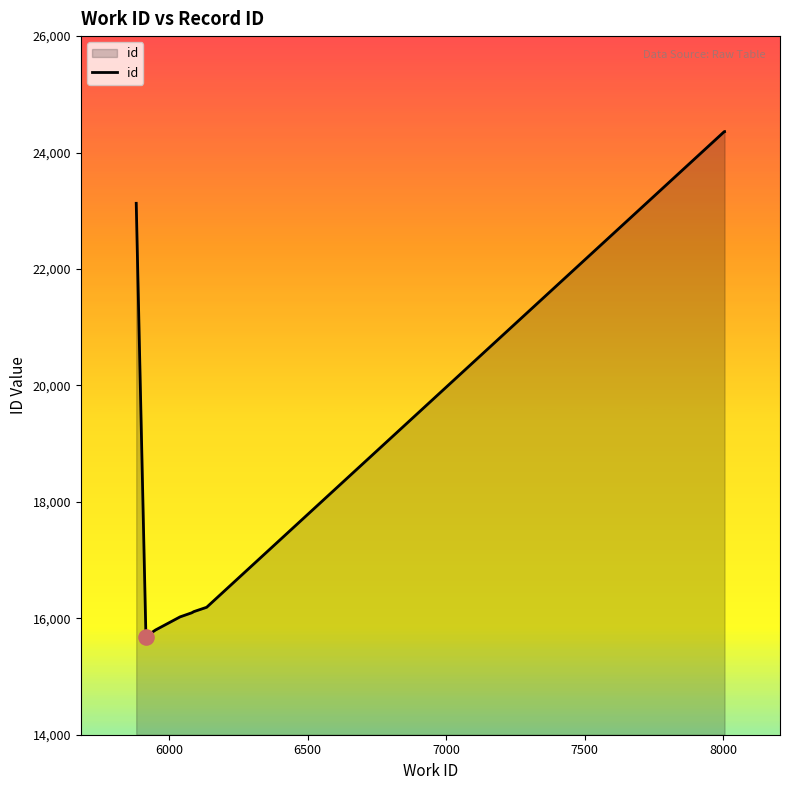

What is the smallest value displayed?

15687